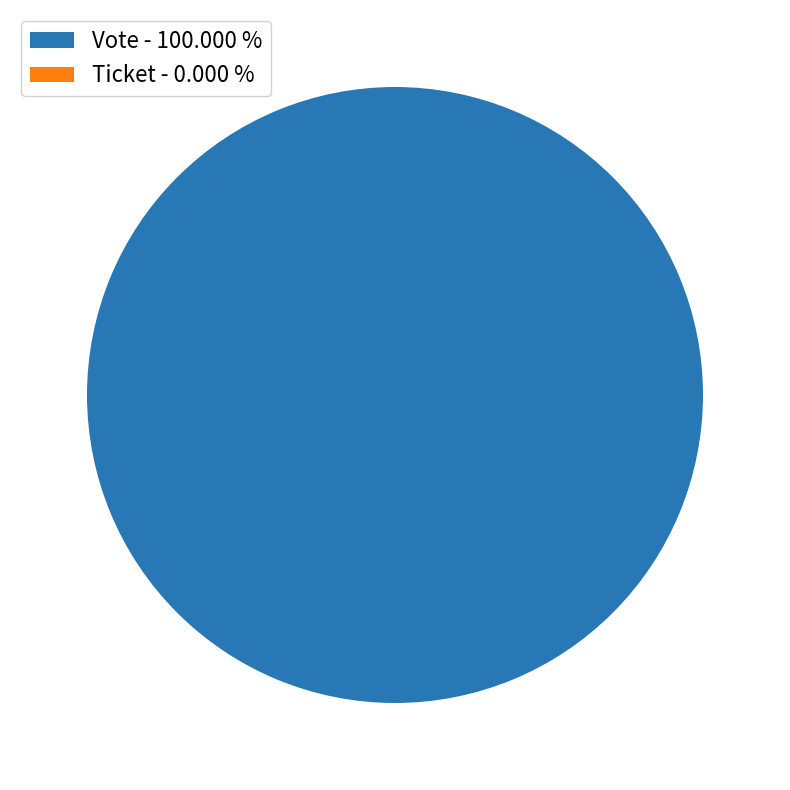

Does Ticket represent more than half of the total?

No